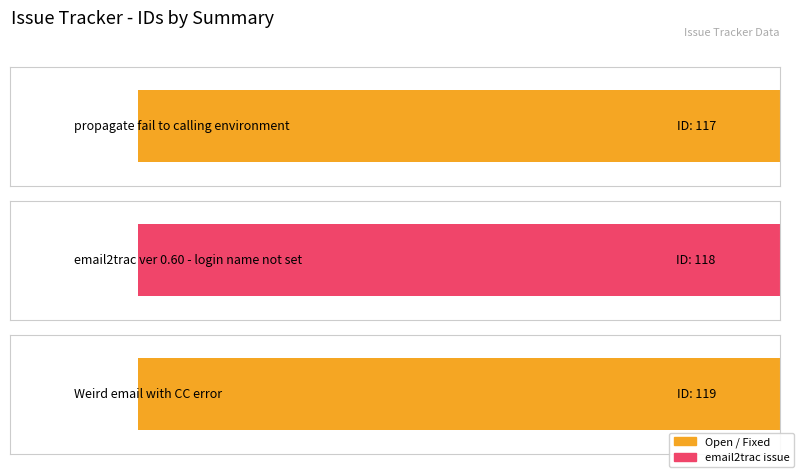

What is the minimum value shown in the chart?

117